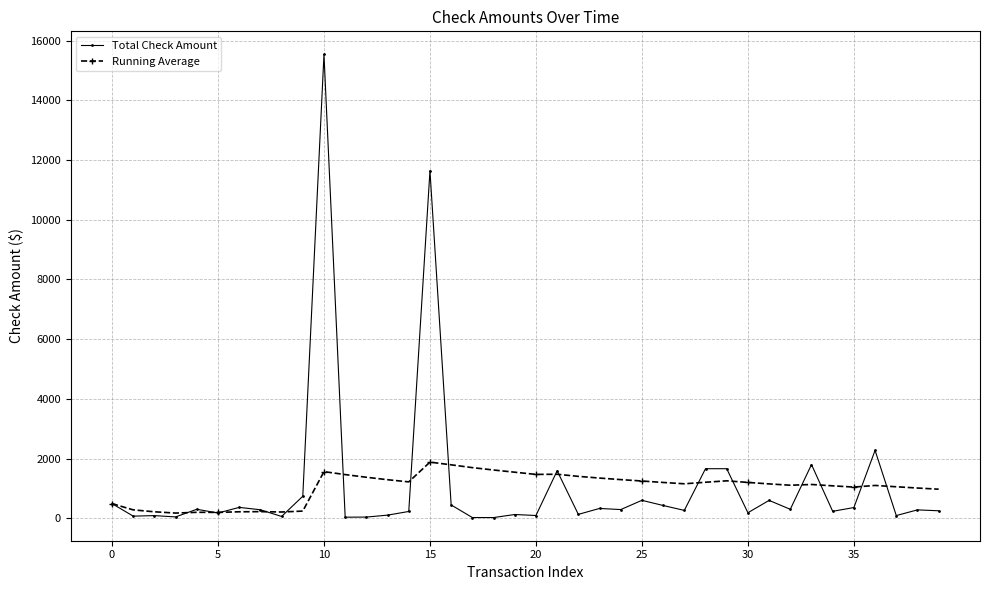

What is the difference between the maximum and minimum values in the Running Average series?

1707.5